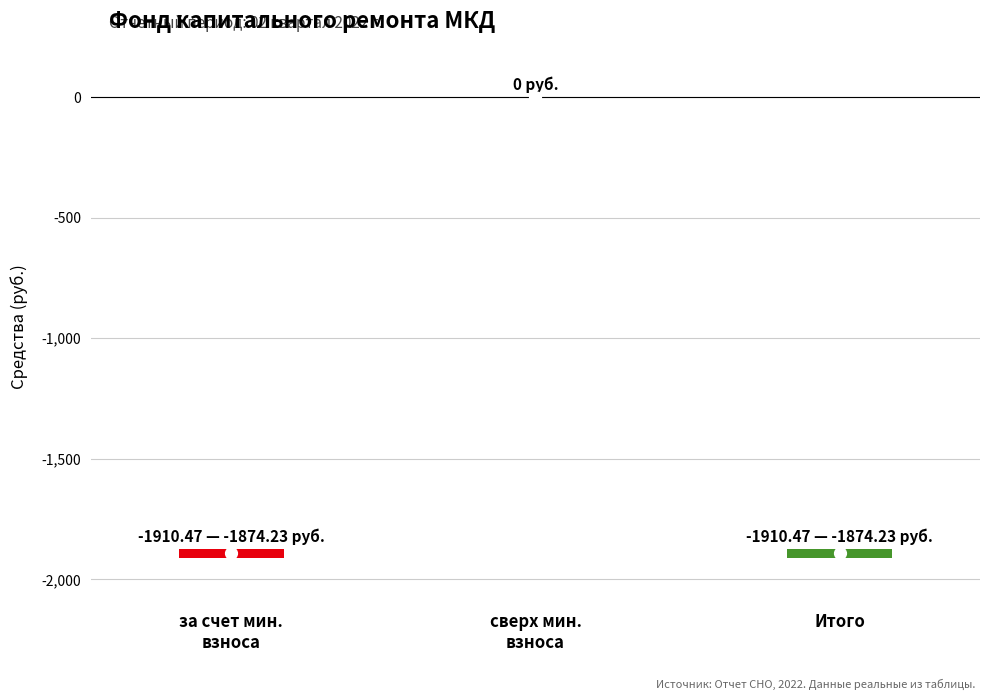

Reading left to right, what are all the values shown in this chart?

Остаток на начало: -1910.5	0.0	-1910.5
Поступило всего: 36.2	0.0	36.2
Взносы: 36.2	0.0	36.2
Использовано: 0.0	0.0	0.0
Остаток на конец: -1874.2	0.0	-1874.2